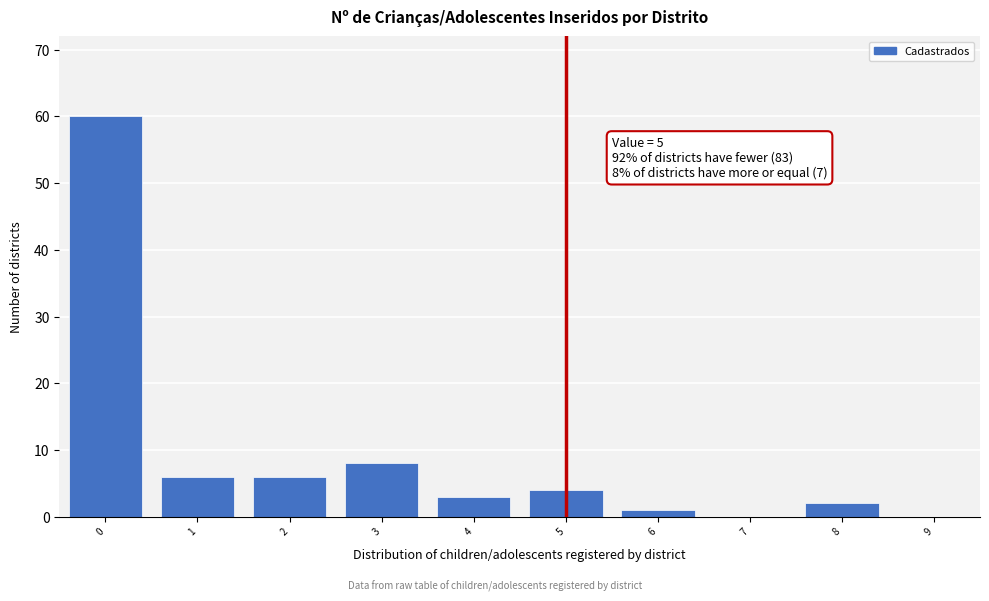

Reading left to right, extract all data points from this chart.

0=60	1=6	2=6	3=8	4=3	5=4	6=1	7=0	8=2